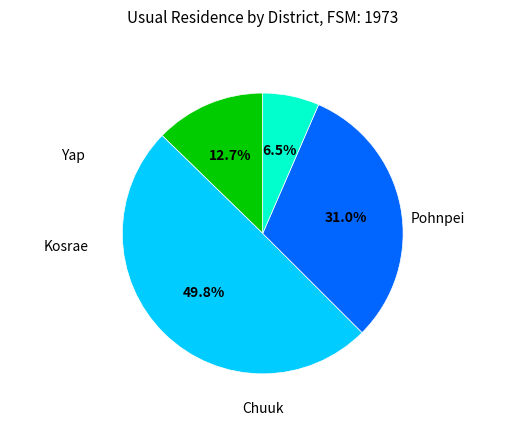

To the nearest percent, what is the difference between the Pohnpei and Yap slice percentages?

18%